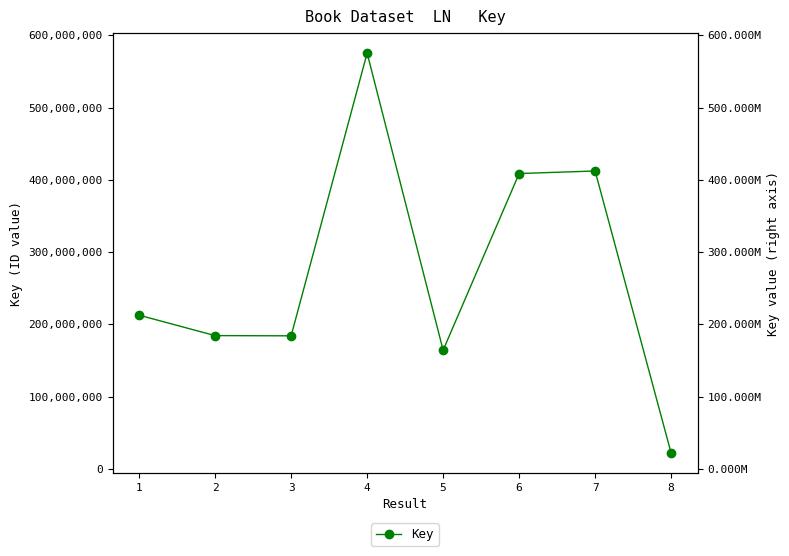

What is the change in value from 3 to 5?

-19882474